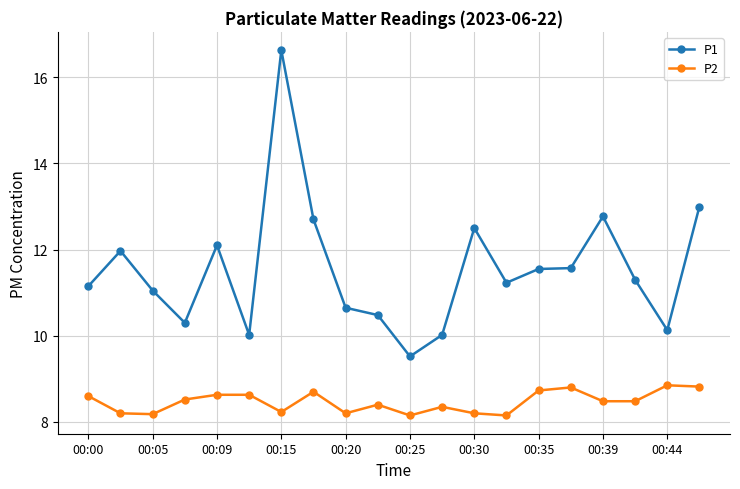

Which series has the widest spread of values?

P1